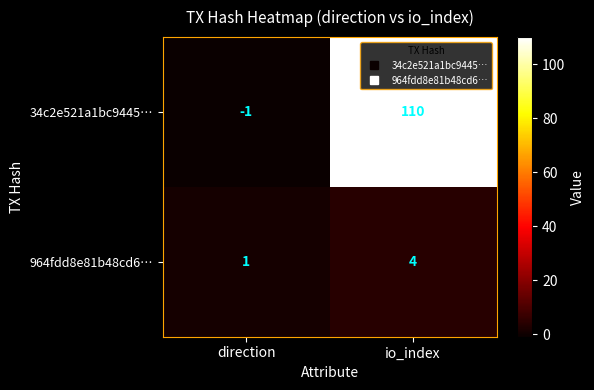

Reading left to right, extract all data points from this chart.

34c2e521a1bc9445…: -1	110
964fdd8e81b48cd6…: 1	4